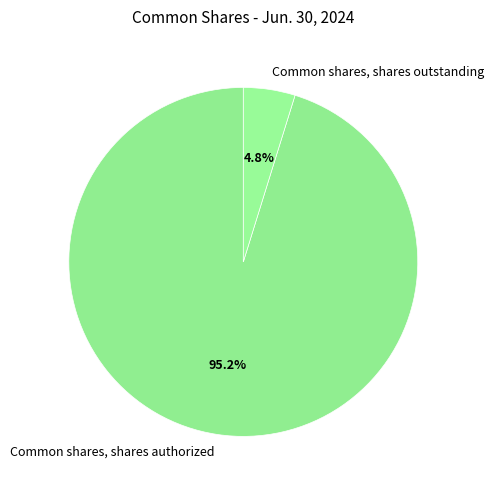

To the nearest percent, what is the difference between the largest and smallest slice percentages?

90%